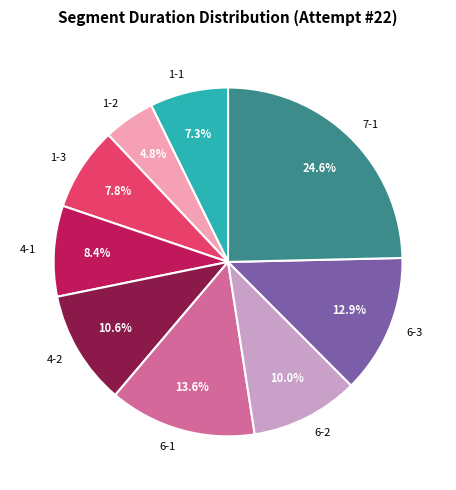

How much of the chart is everything except 1-1?

92.7%